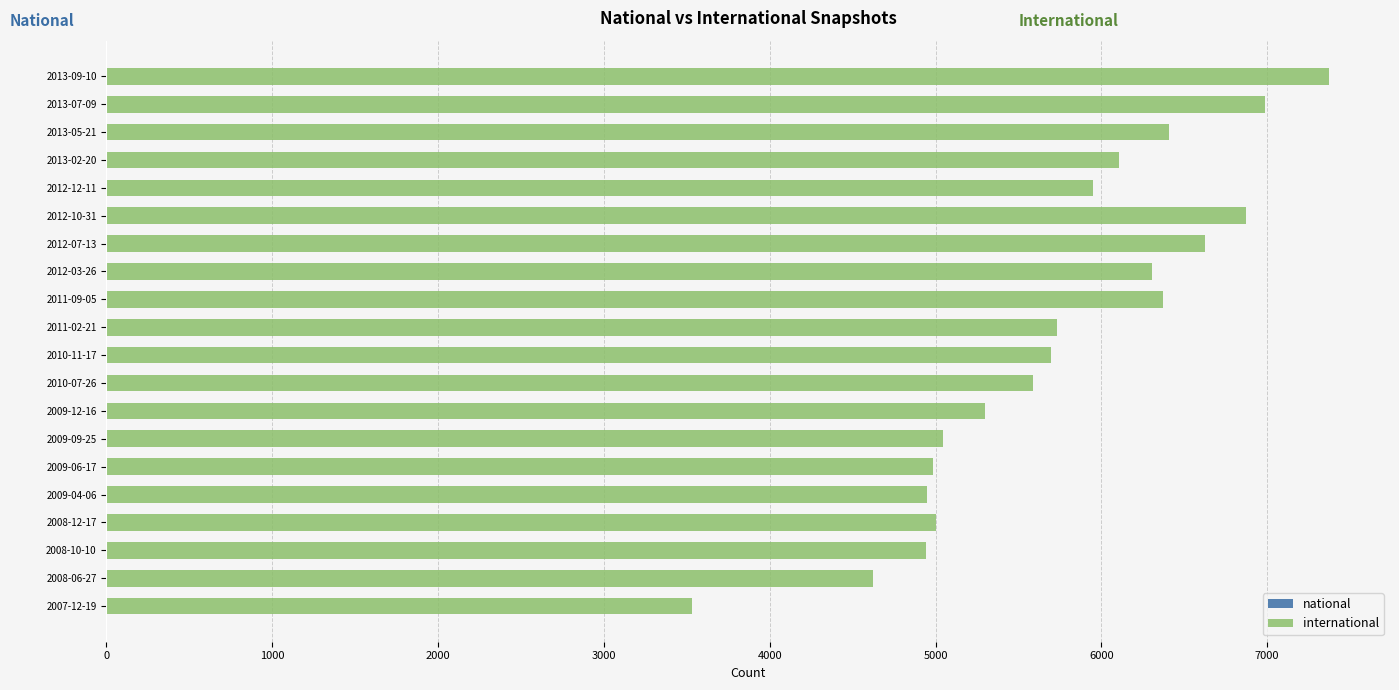

What is the sum of all values?

114397